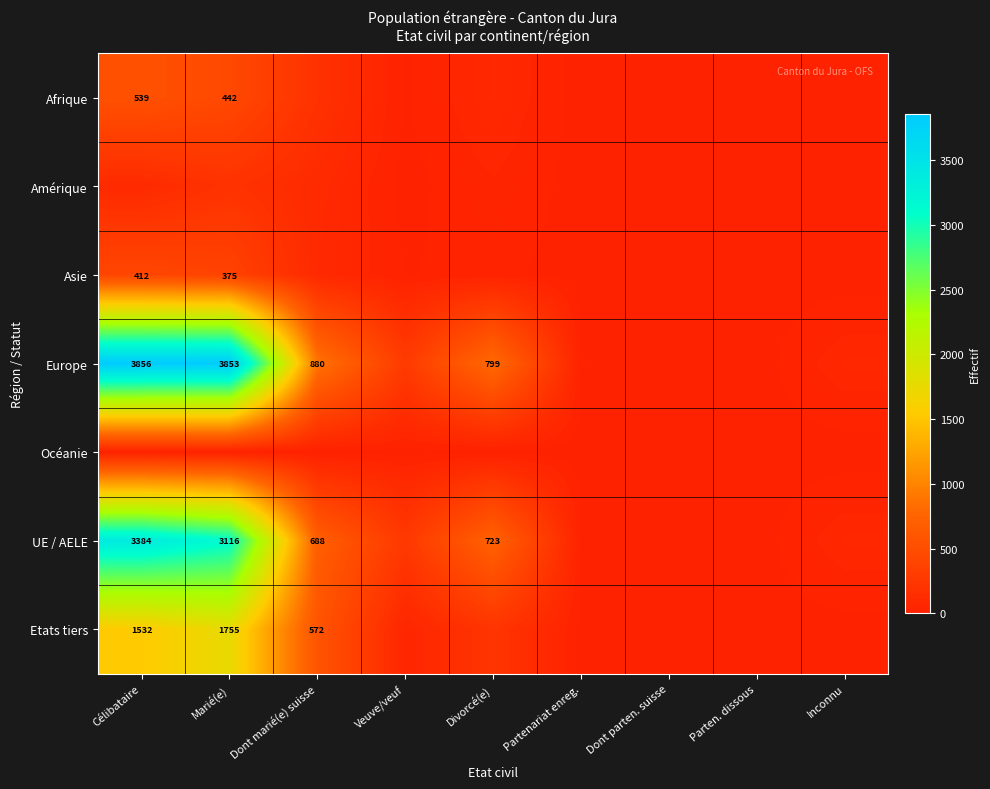

What is the difference between the maximum and minimum values in the Etats tiers series?

1754